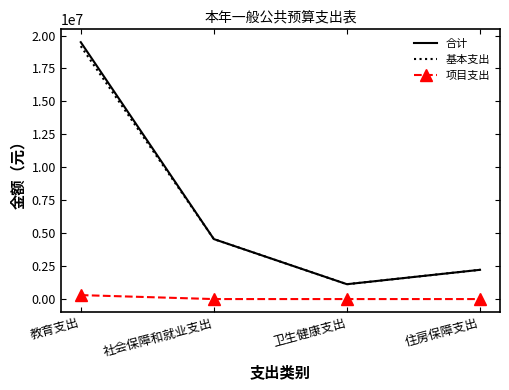

Where is the first local minimum for 基本支出?

卫生健康支出